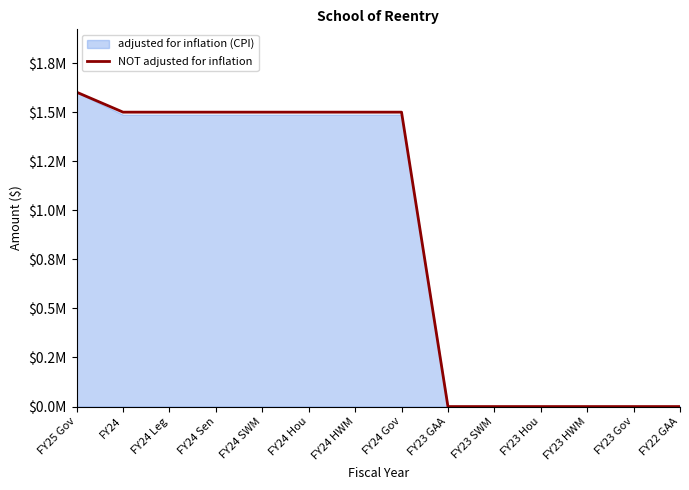

What is the label of the 2nd point from the left?

FY24